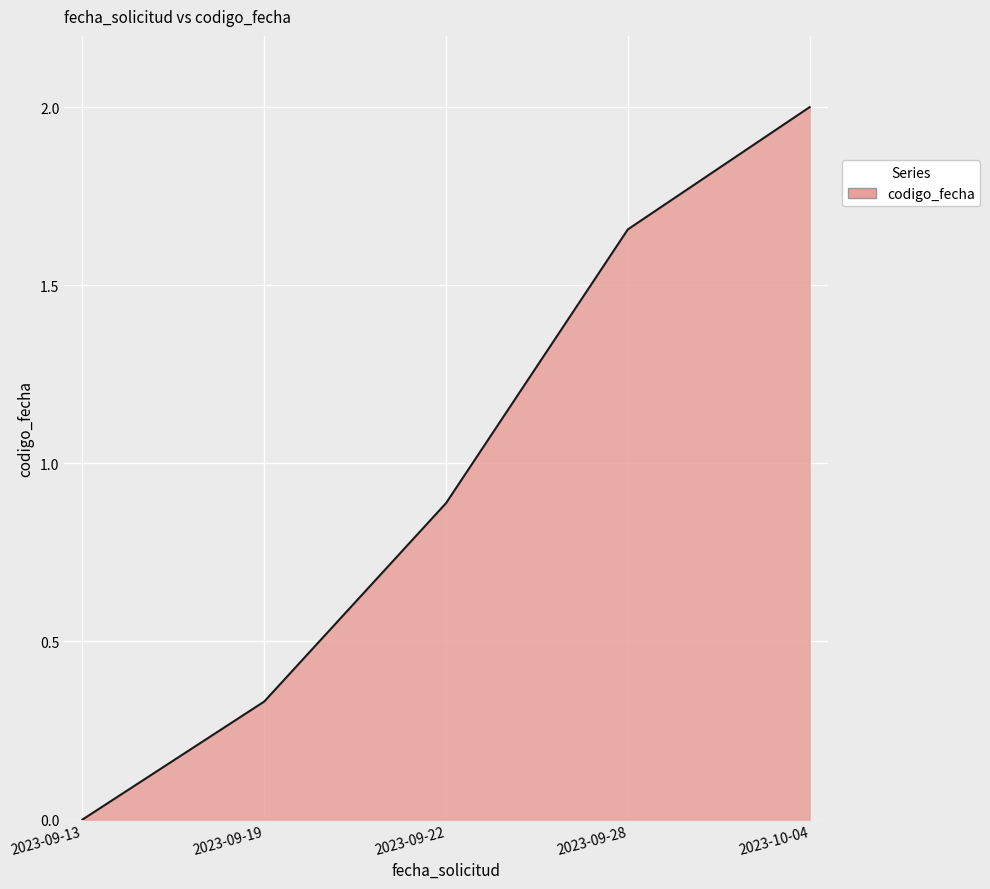

What position from the left is 2023-09-13?

1